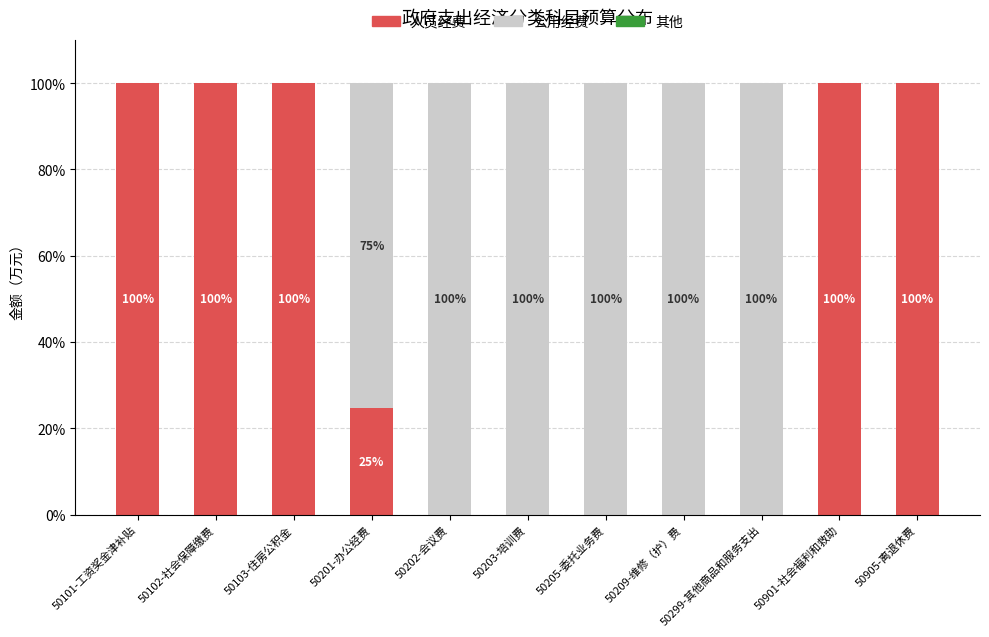

What is the maximum value for 人员经费?

100.0